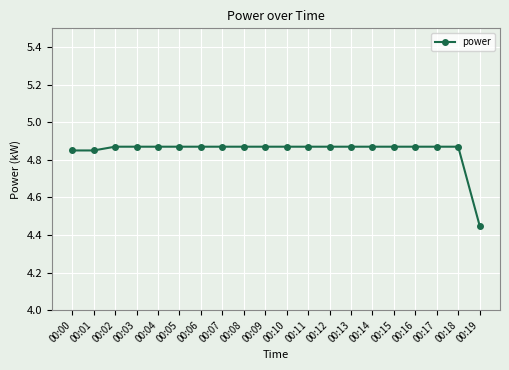

Which category has the lowest value across all series?

00:19